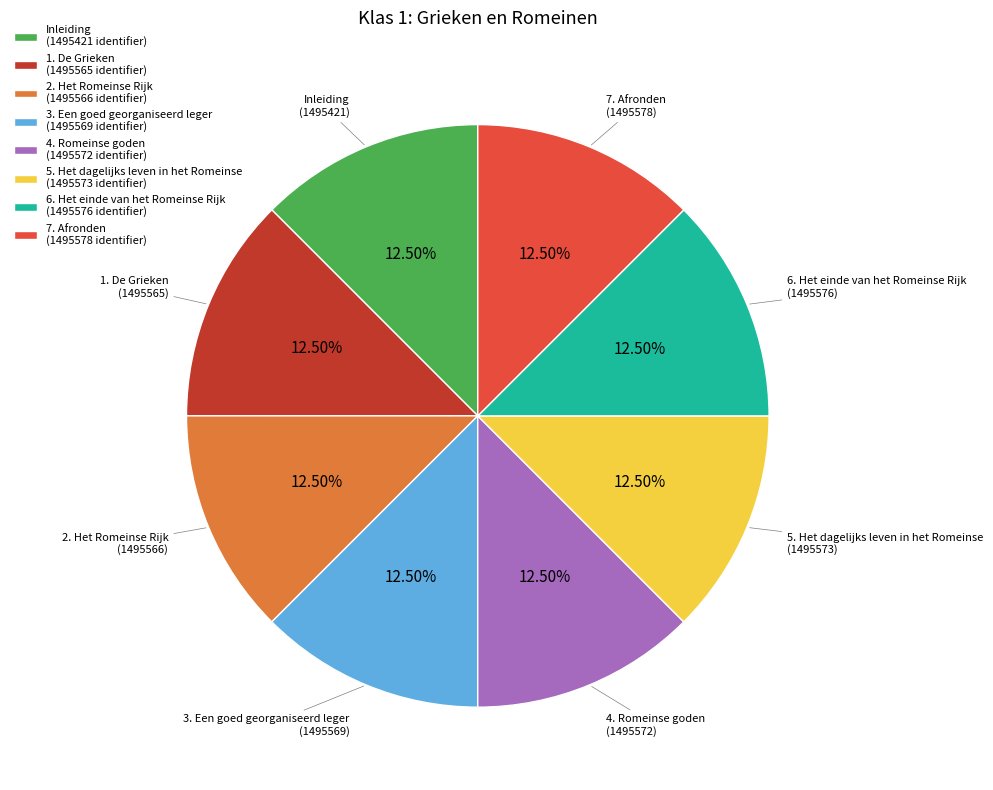

Is the sum of 5. Het dagelijks leven in het Romeinse (1495573 identifier) and 6. Het einde van het Romeinse Rijk (1495576 identifier) greater than half?

No